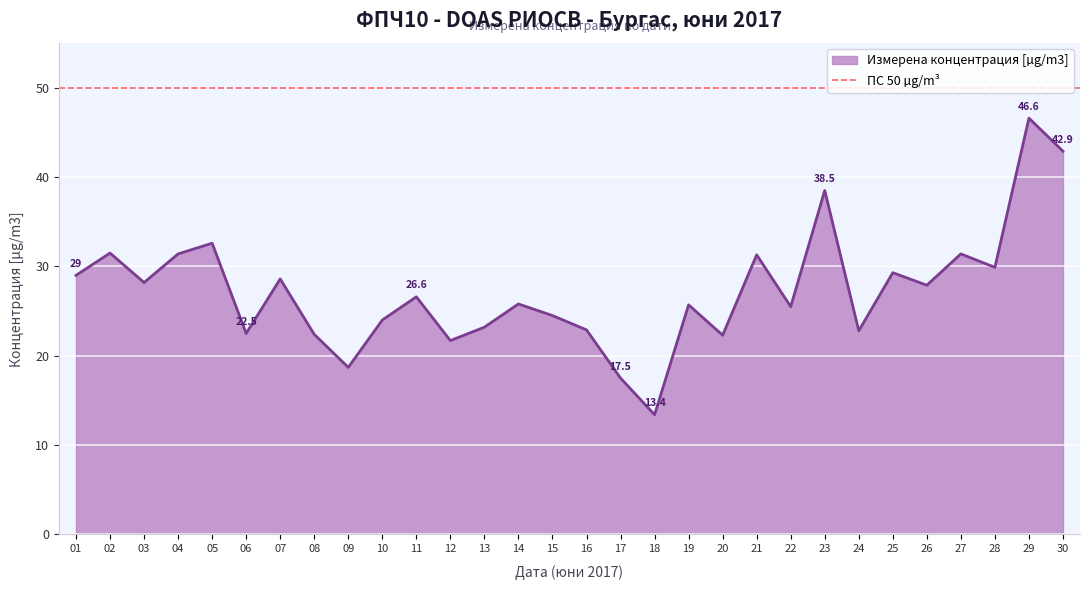

What is the value of the 18th point from the left?

13.4